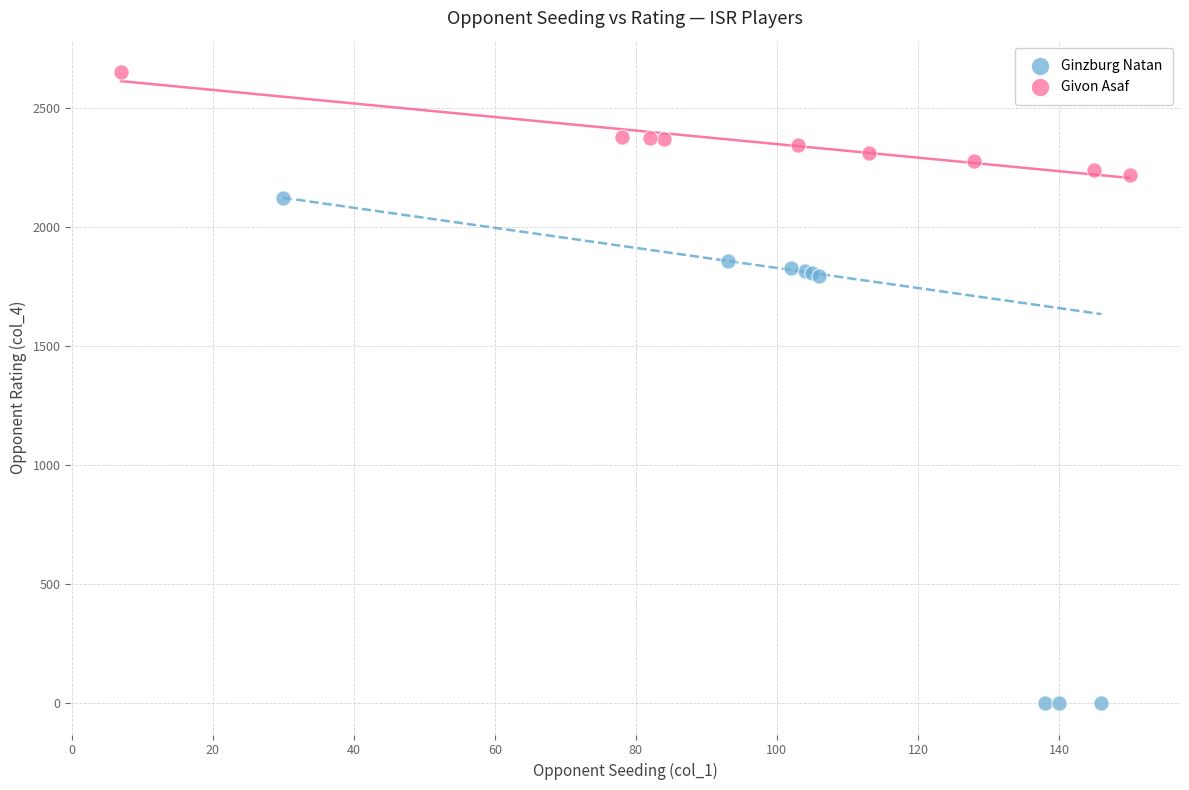

Which series has the largest Y range (max minus min)?

Ginzburg Natan